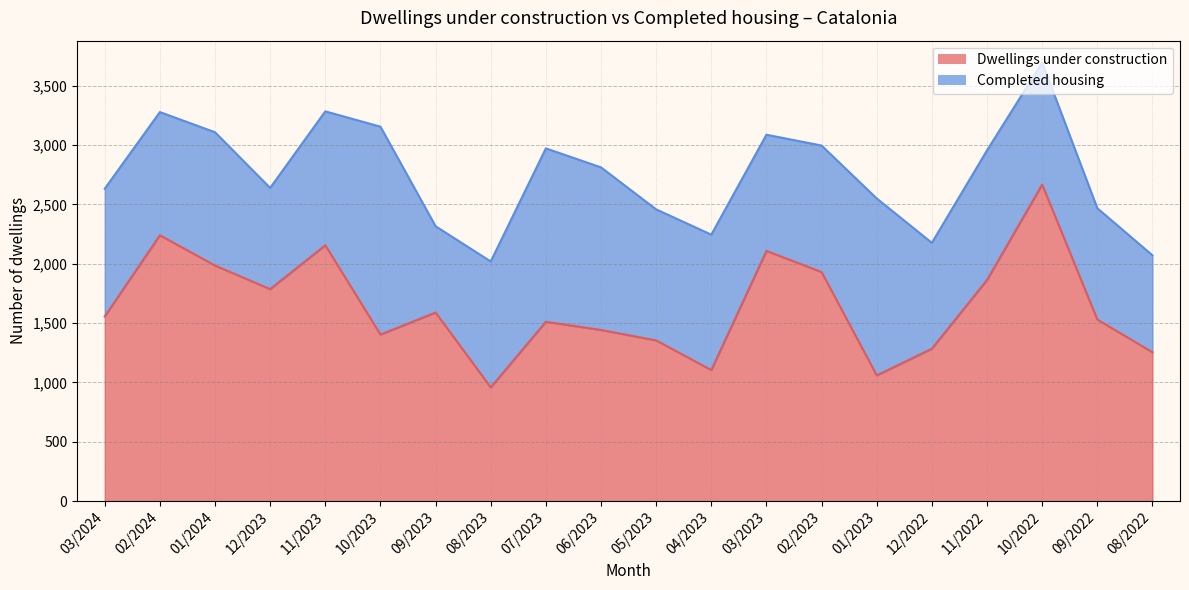

Rank the categories by value from lowest to highest.

08/2023, 01/2023, 04/2023, 08/2022, 12/2022, 05/2023, 10/2023, 06/2023, 07/2023, 09/2022, 03/2024, 09/2023, 12/2023, 11/2022, 02/2023, 01/2024, 03/2023, 11/2023, 02/2024, 10/2022